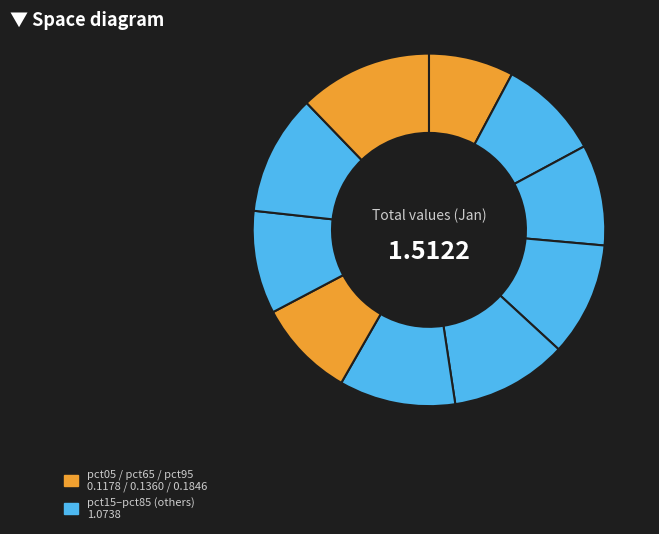

How many segments does this pie chart have?

10